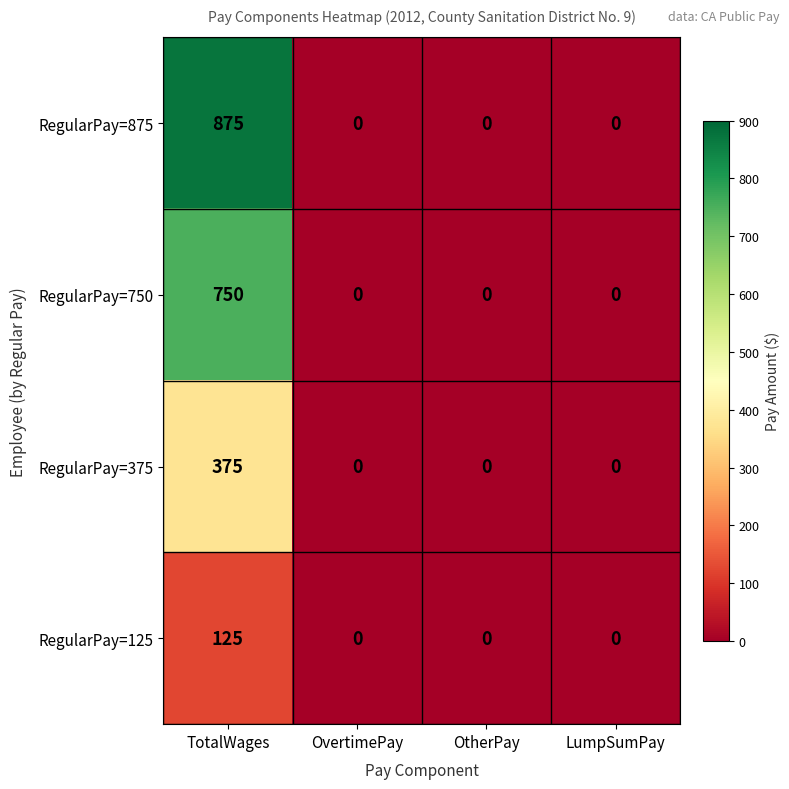

Is it true that RegularPay=125 equals 63 at TotalWages?

False